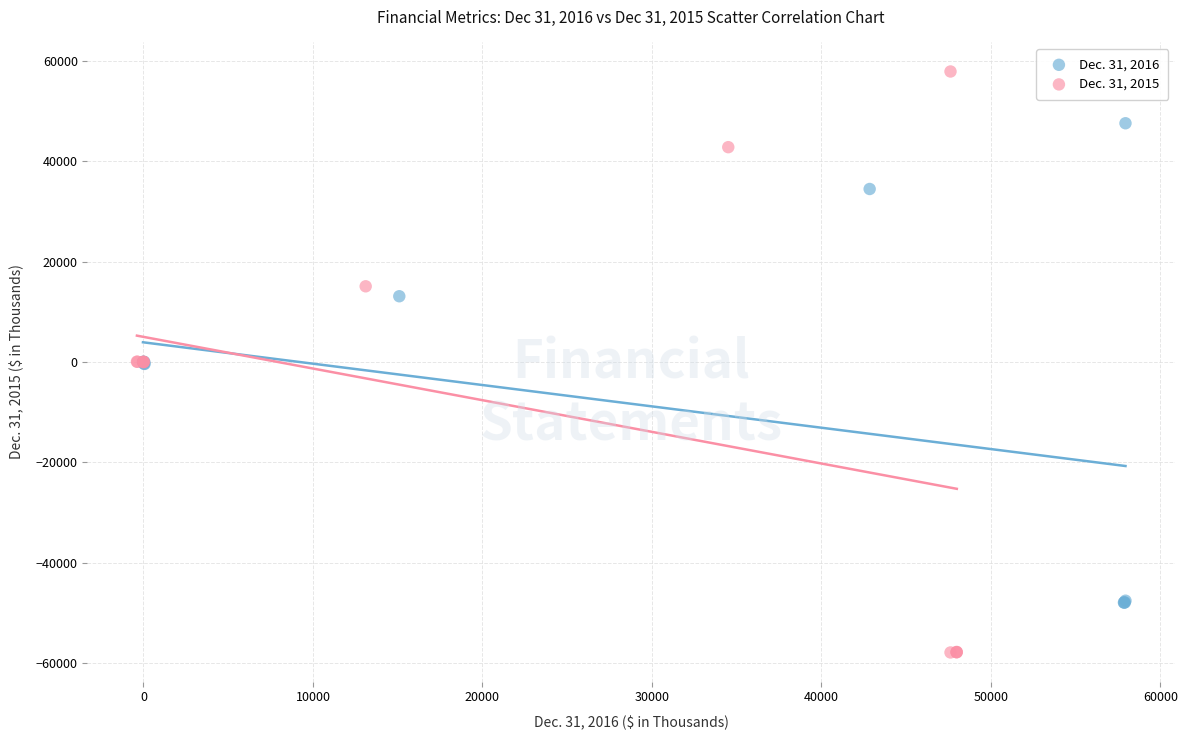

Which series has the widest spread of Y values?

Dec. 31, 2015